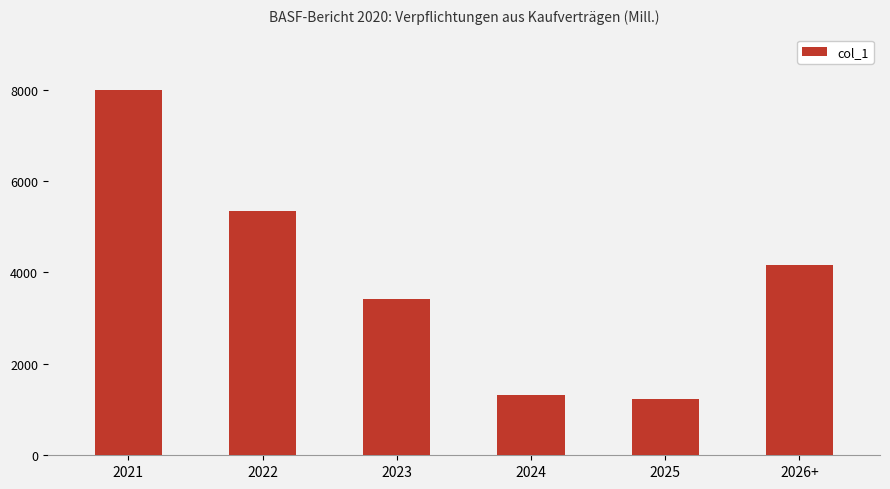

What is the change in value from 2025 to 2026+?

+2927